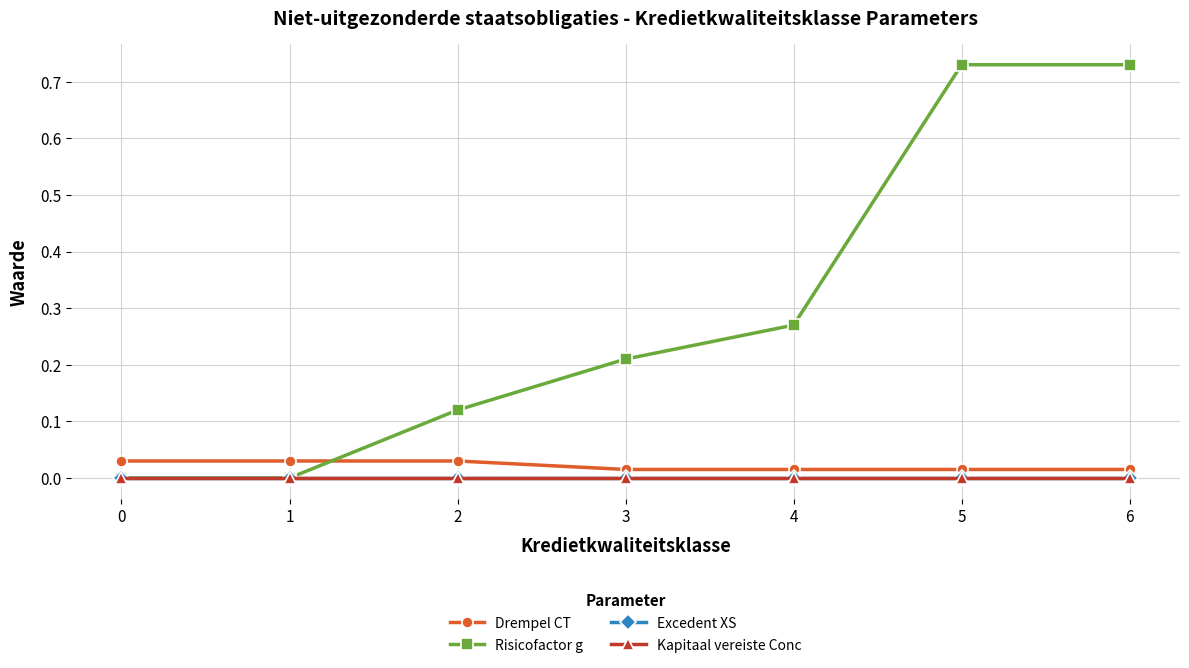

Does the chart have visible grid lines?

Yes